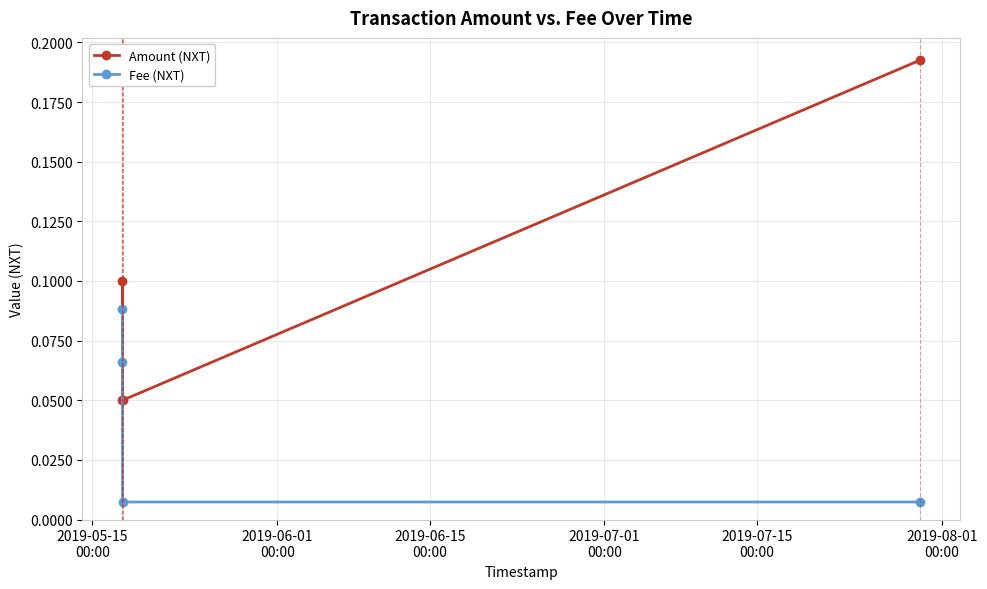

Which series has the widest spread of values?

Amount (NXT)